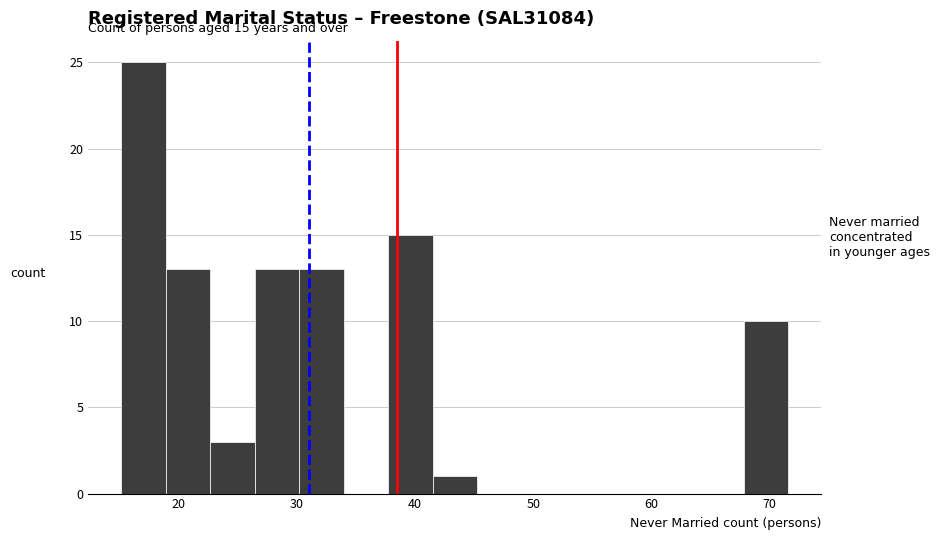

Around what value on the x-axis is the tallest bar? Give the approximate position of its centre, as read against the axis.

17